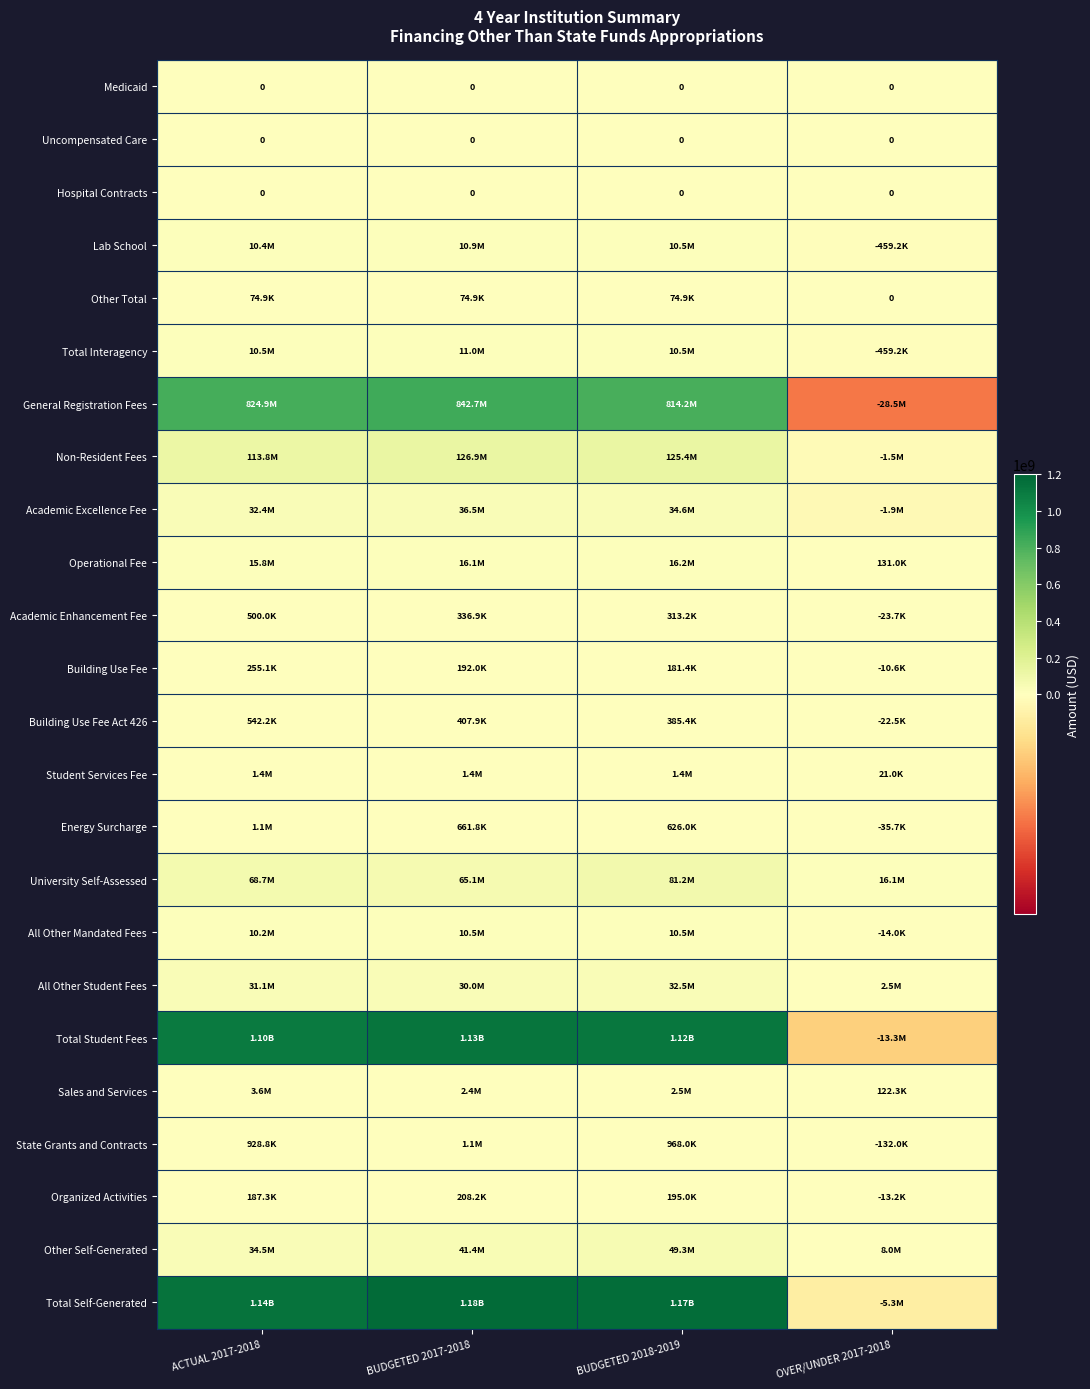

How many negative values does the All Other Mandated Fees series have?

1